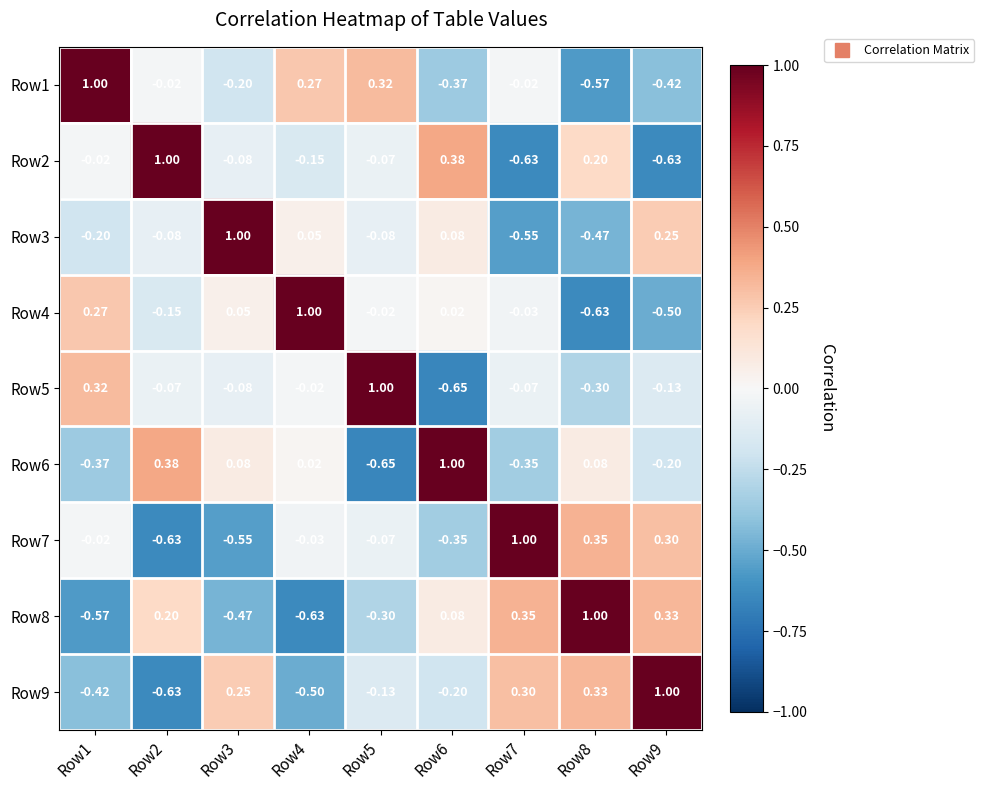

How many categories are shown in the chart?

9